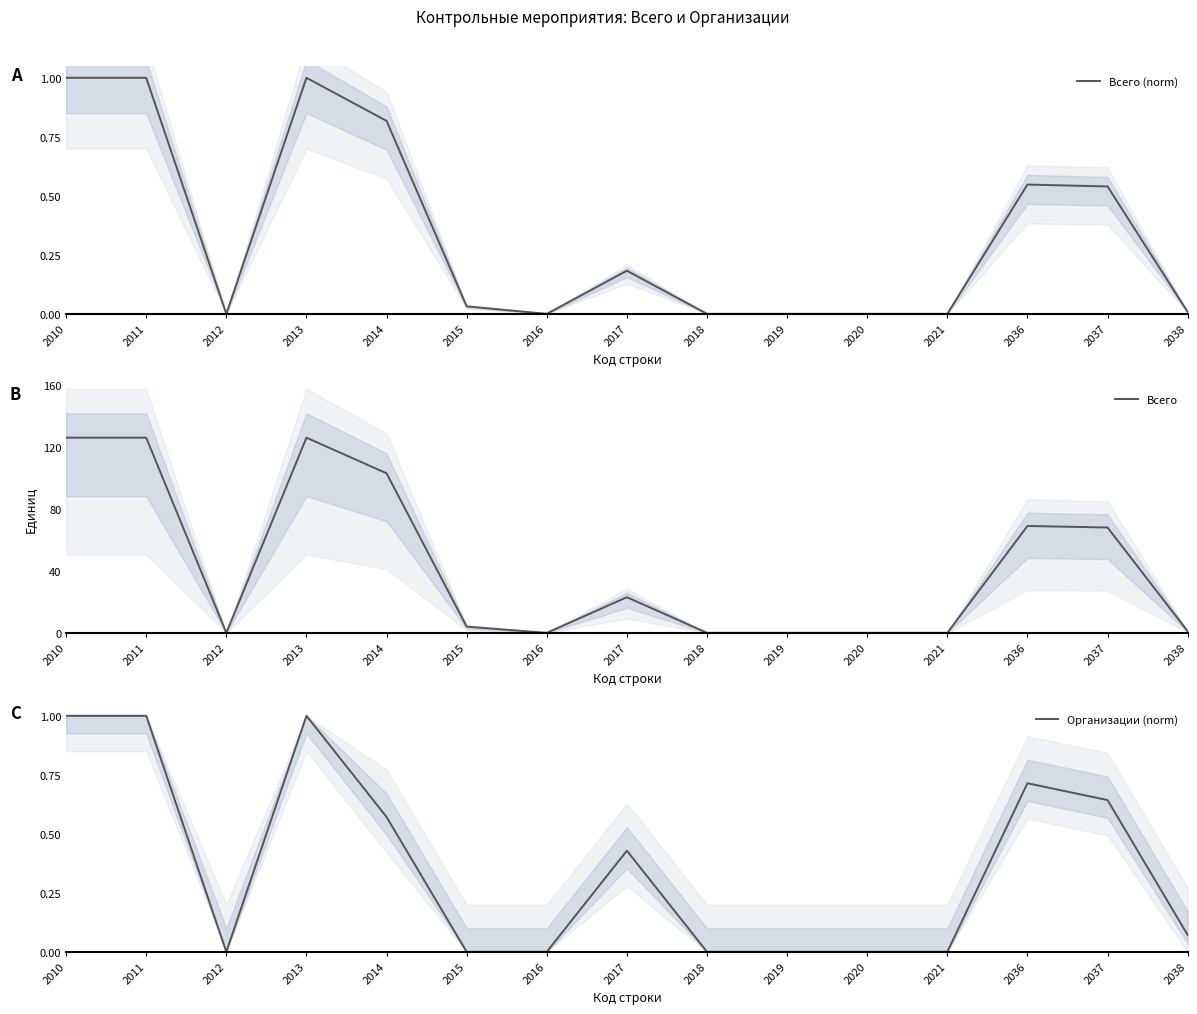

What are all the series names shown in the legend?

Всего (norm), Всего, Организации (norm)